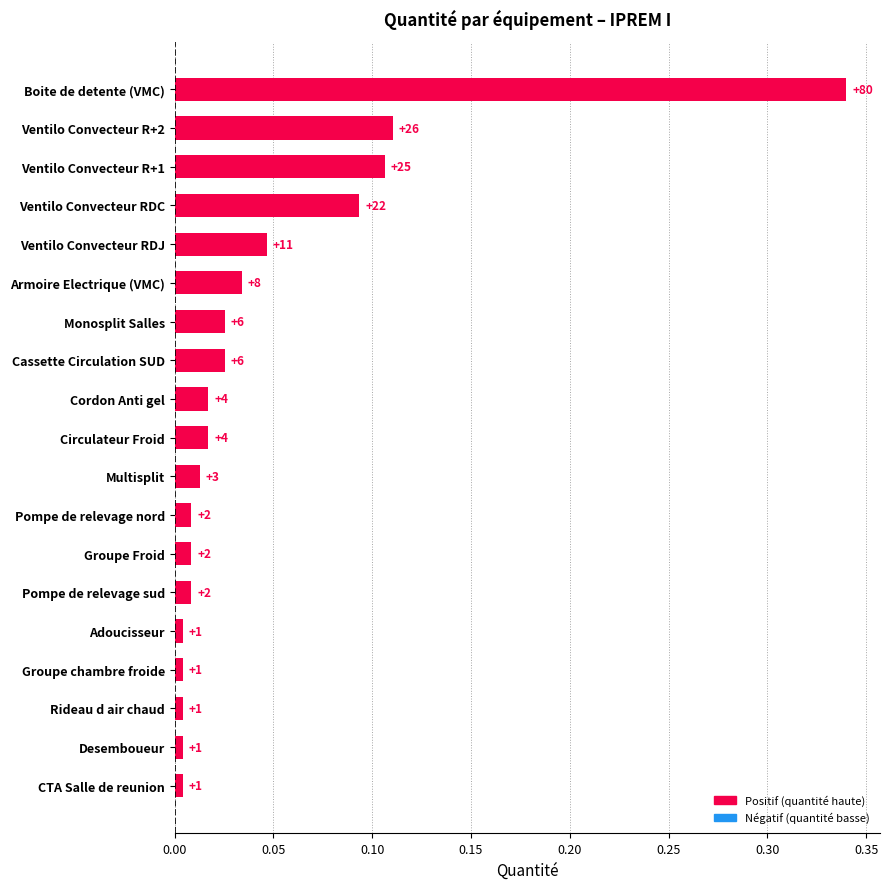

Are the bars horizontal?

Yes